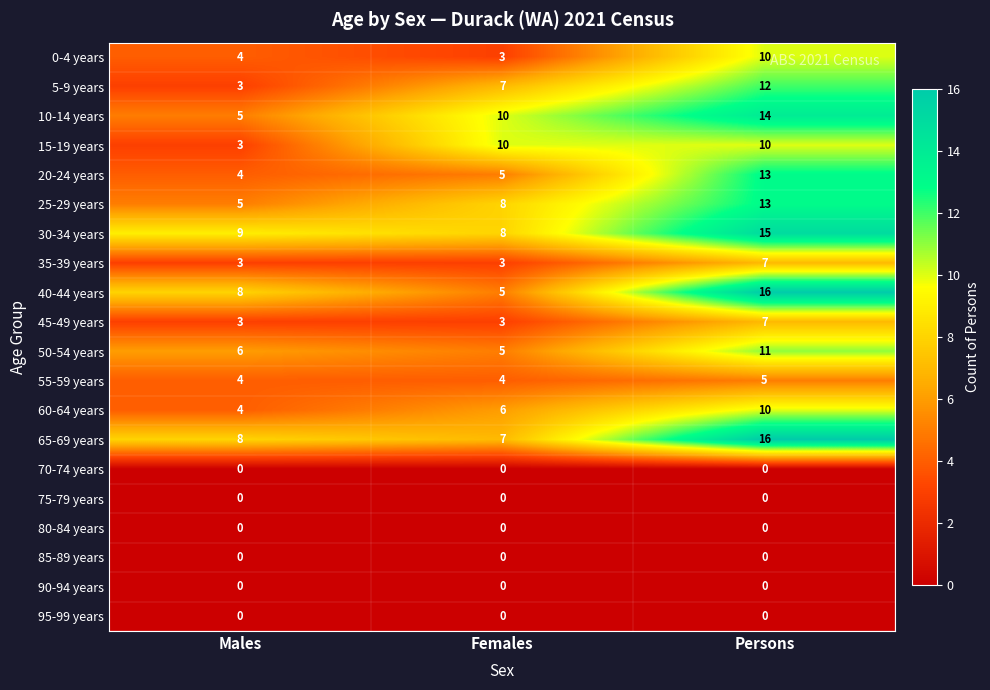

What is the difference between the maximum and minimum values in the 10-14 years series?

9